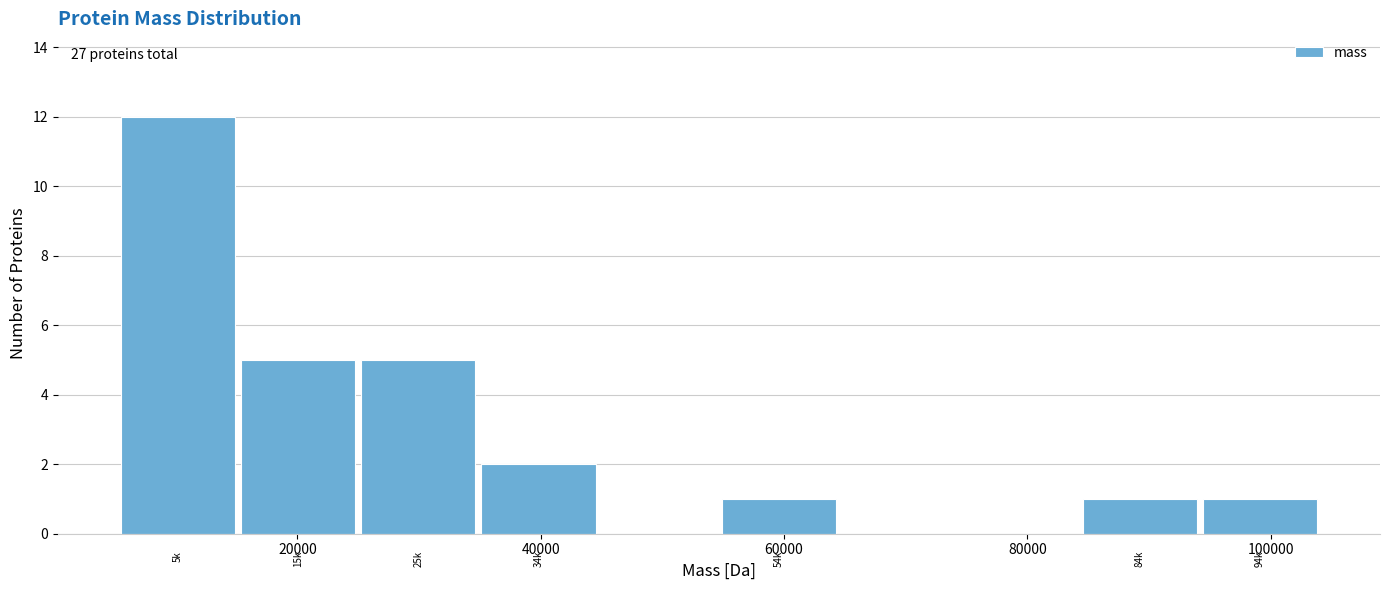

Over which range of the x-axis is the bar tallest?

6000 to 16000